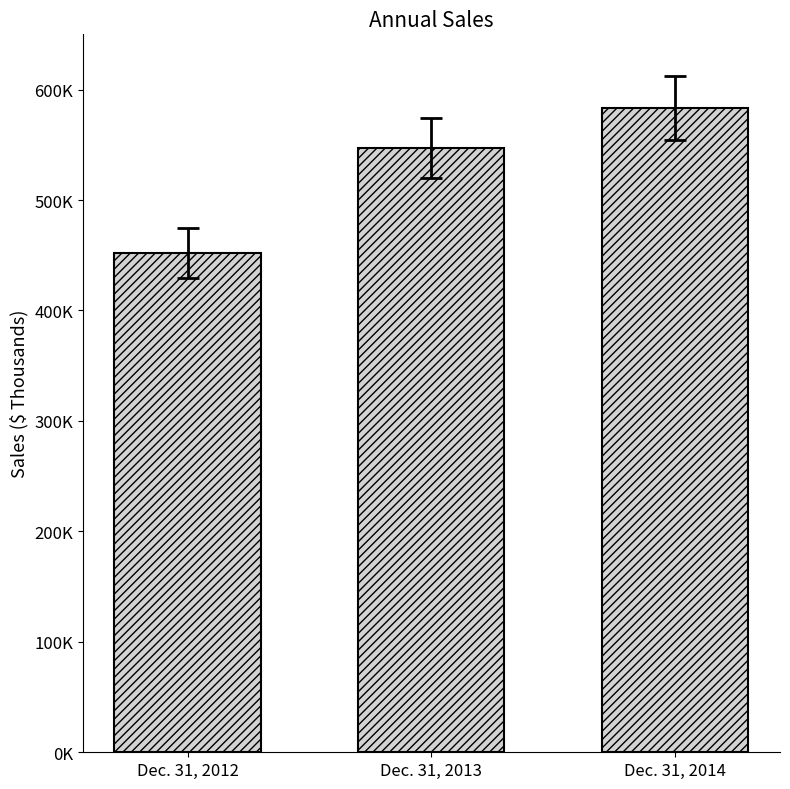

Are the bars horizontal?

No